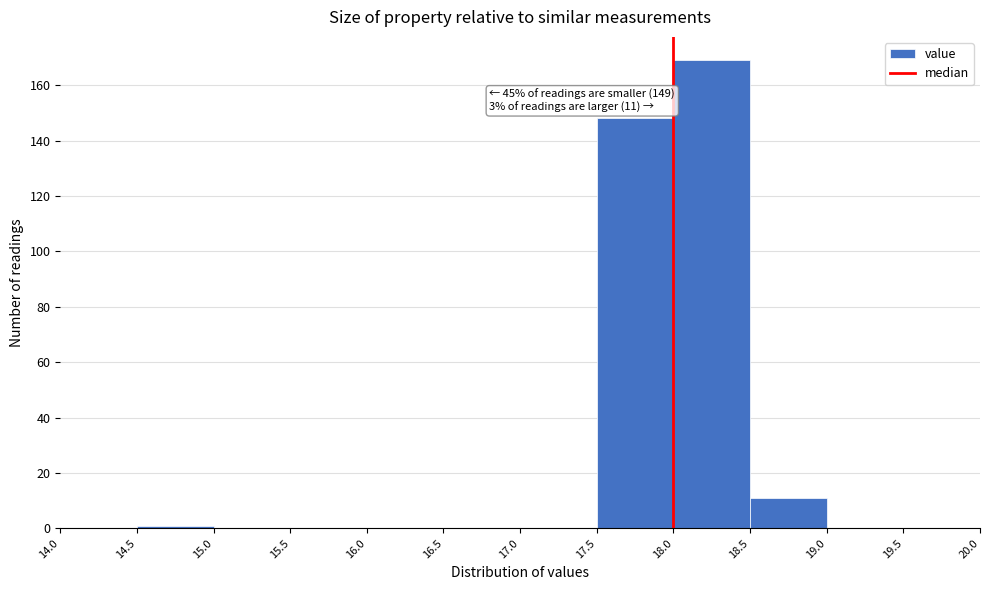

Over which range of the x-axis is the bar tallest?

18.0 to 18.5